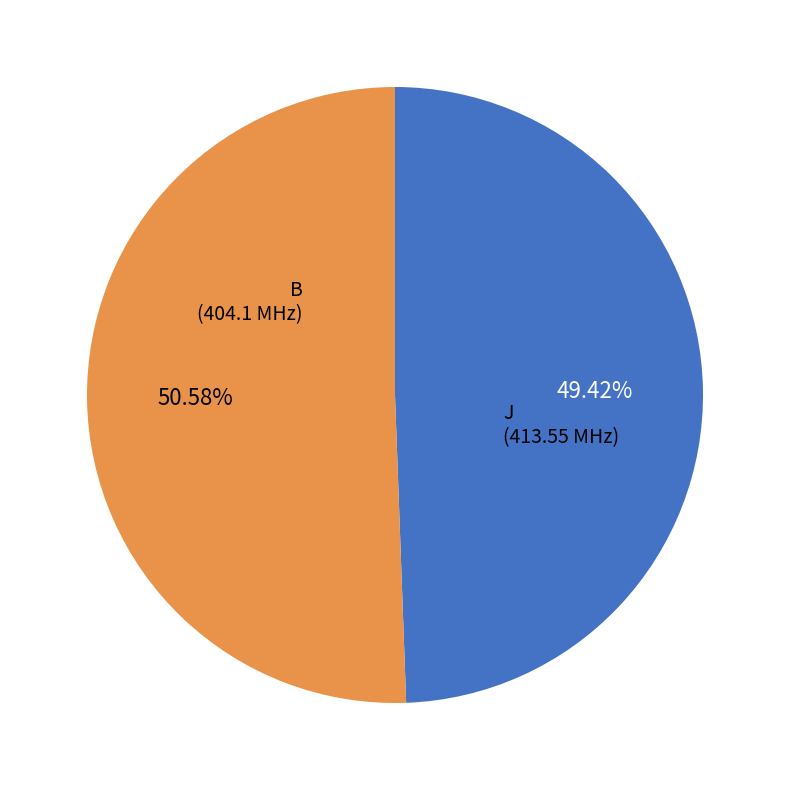

To the nearest percent, what is the average slice percentage?

50%